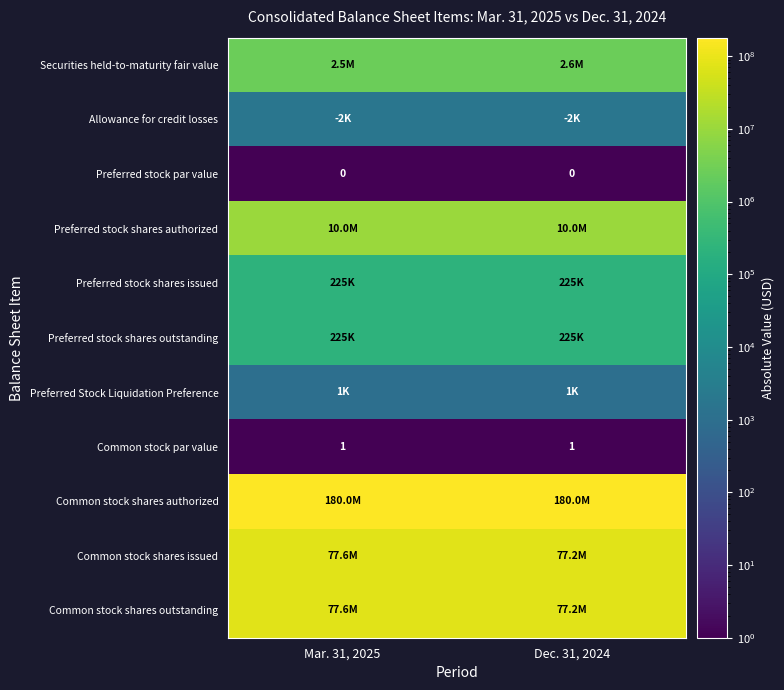

The Common stock par value series shows 1 at Mar. 31, 2025. True or false?

True